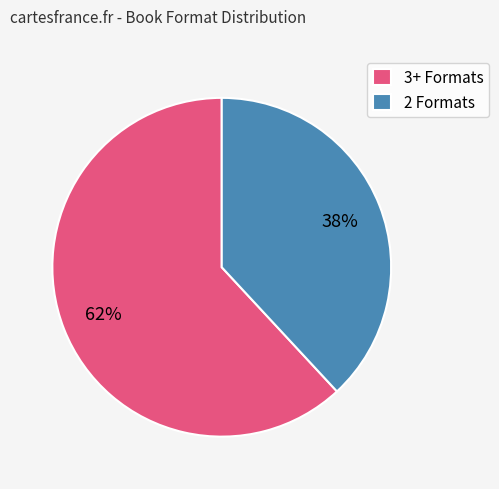

What is the ratio of the value at 3+ Formats to the value at 2 Formats?

1.6